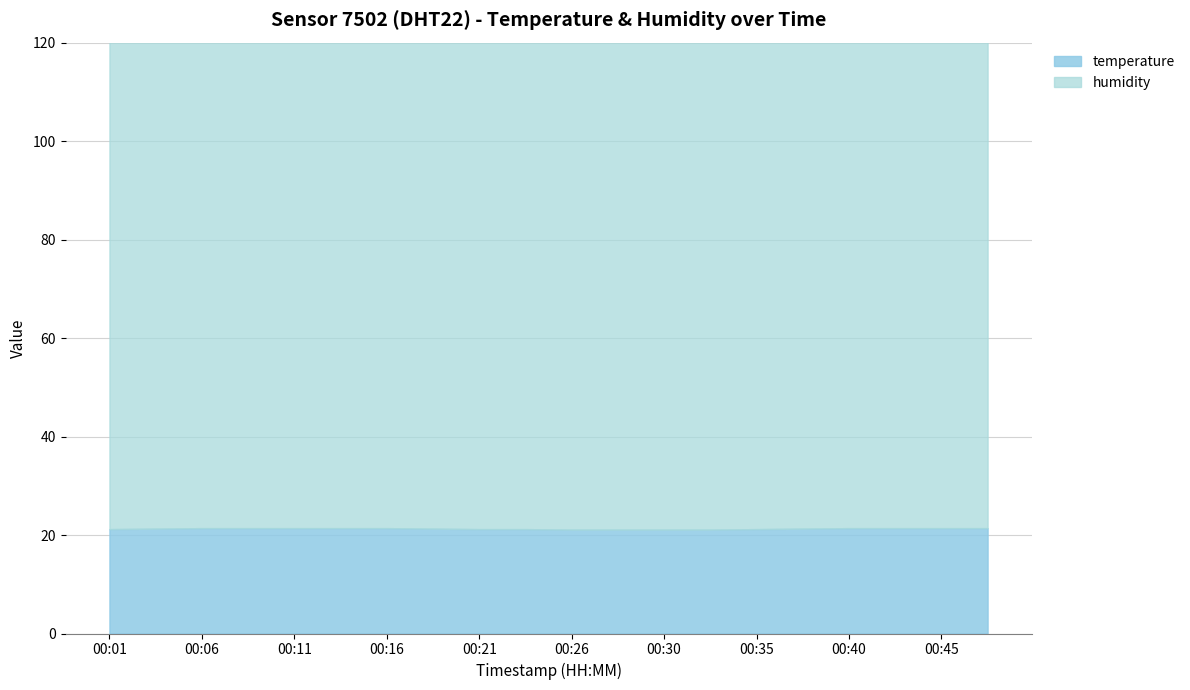

Which category has the lowest value in the temperature series?

00:26